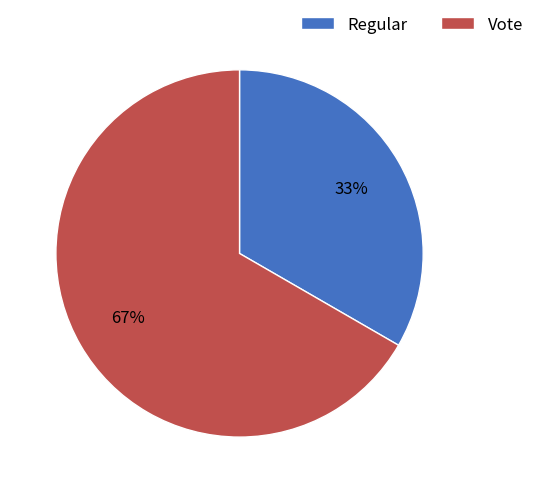

What is the largest slice in the pie chart?

Vote